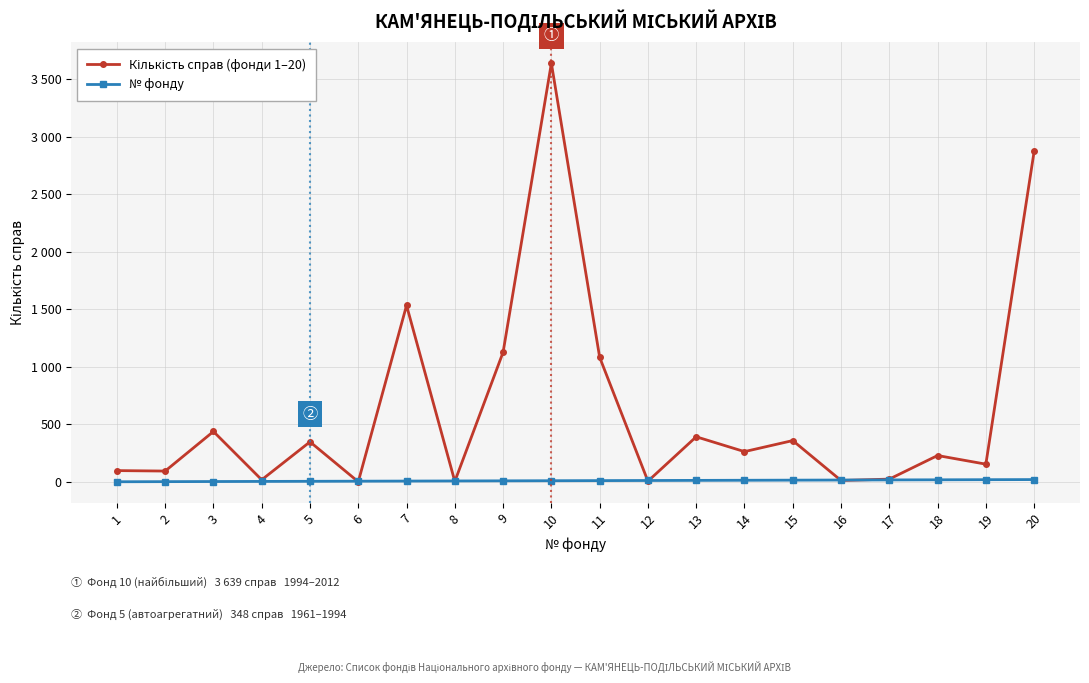

Reading right to left, what are all the values shown in this chart?

Кількість справ (фонди 1–20): 2873	154	229	24	12	359	263	392	6	1083	3639	1127	4	1534	1	348	18	438	94	98
№ фонду: 20	19	18	17	16	15	14	13	12	11	10	9	8	7	6	5	4	3	2	1